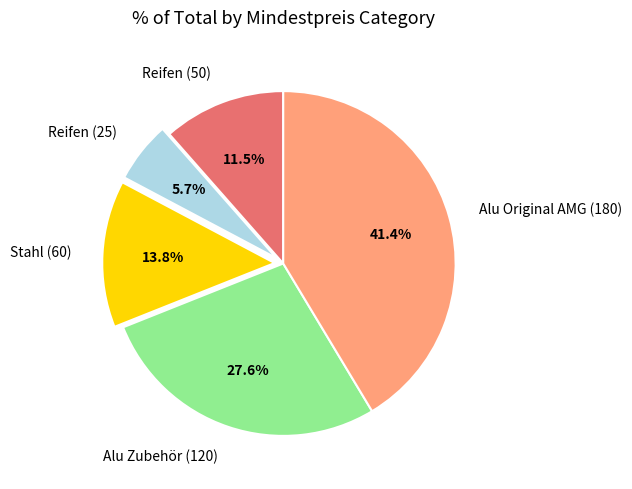

Does Reifen (25) account for over 50% of the chart?

No